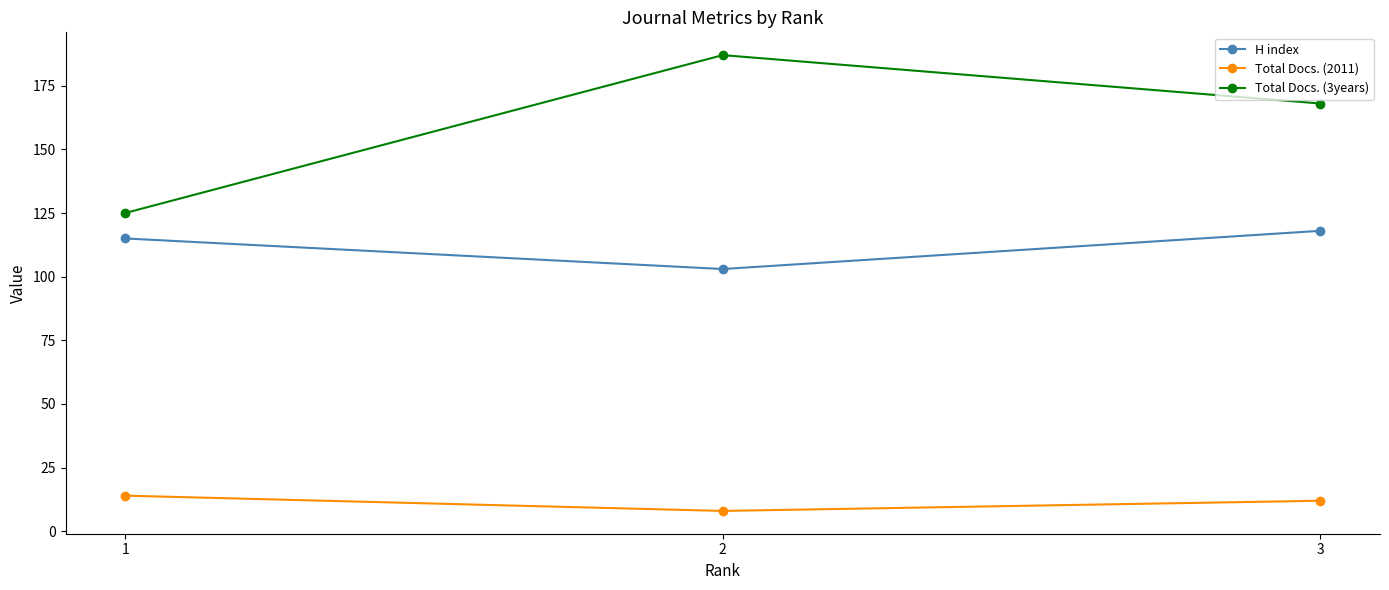

How many series are shown in this chart?

3